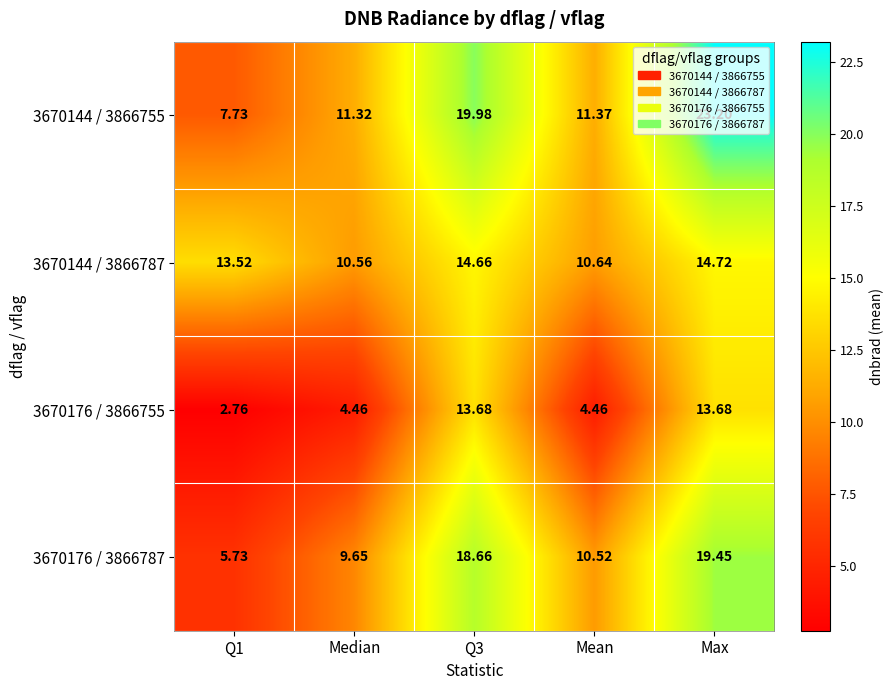

At which label does 3670176 / 3866787 reach its peak?

Max